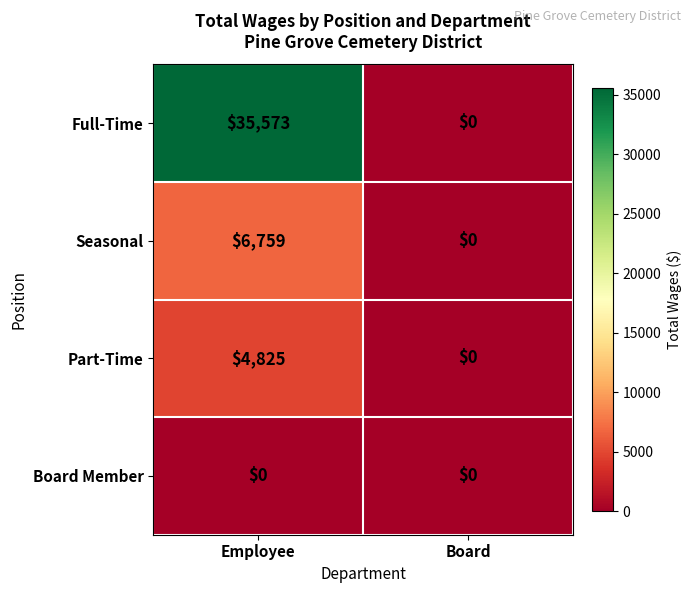

Rank the categories by Full-Time value from highest to lowest.

Employee, Board